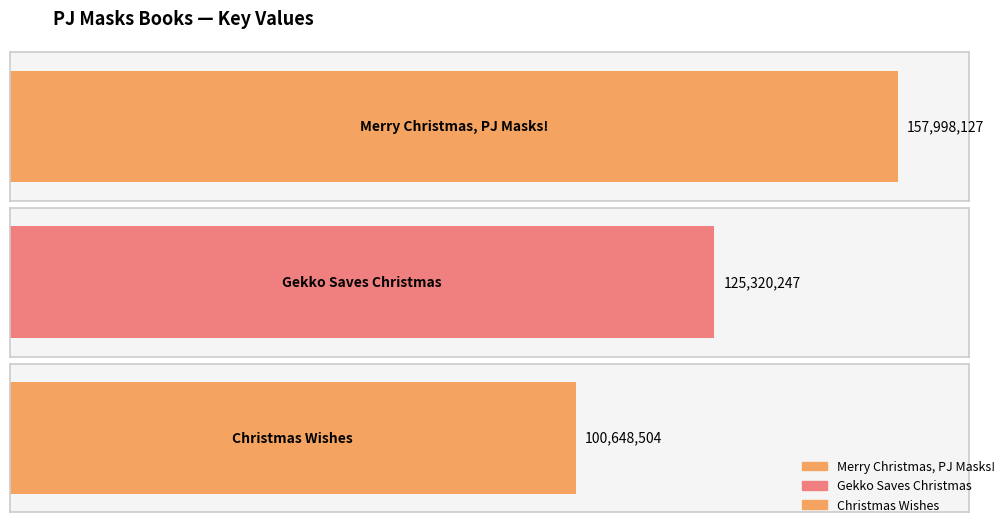

True or false: the data shows 70200438 at Gekko Saves Christmas.

False